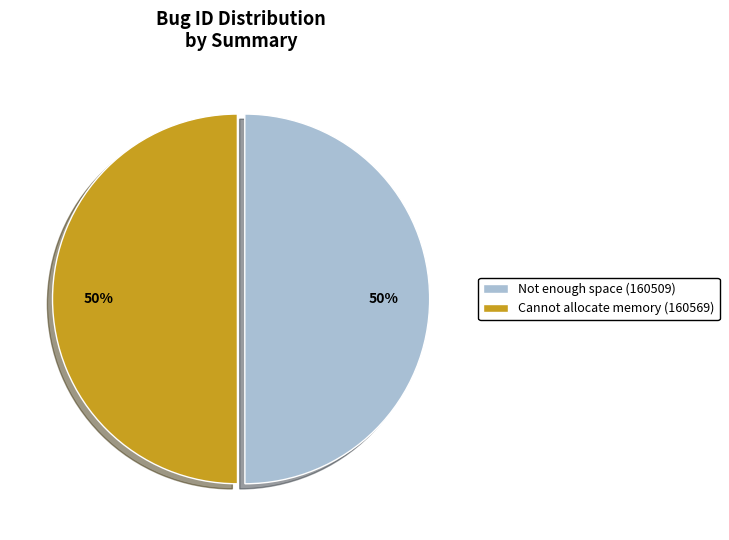

What percentage is the Cannot allocate memory (160569) slice, to the nearest percent?

50%